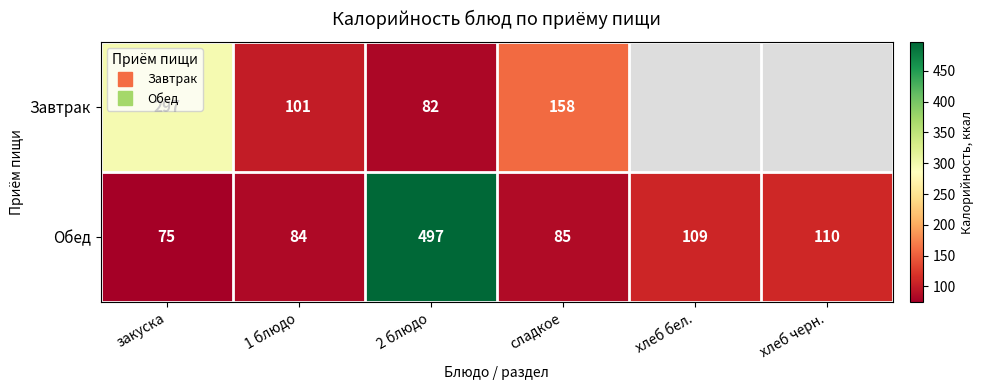

Which has a higher value, хлеб бел. or закуска?

закуска